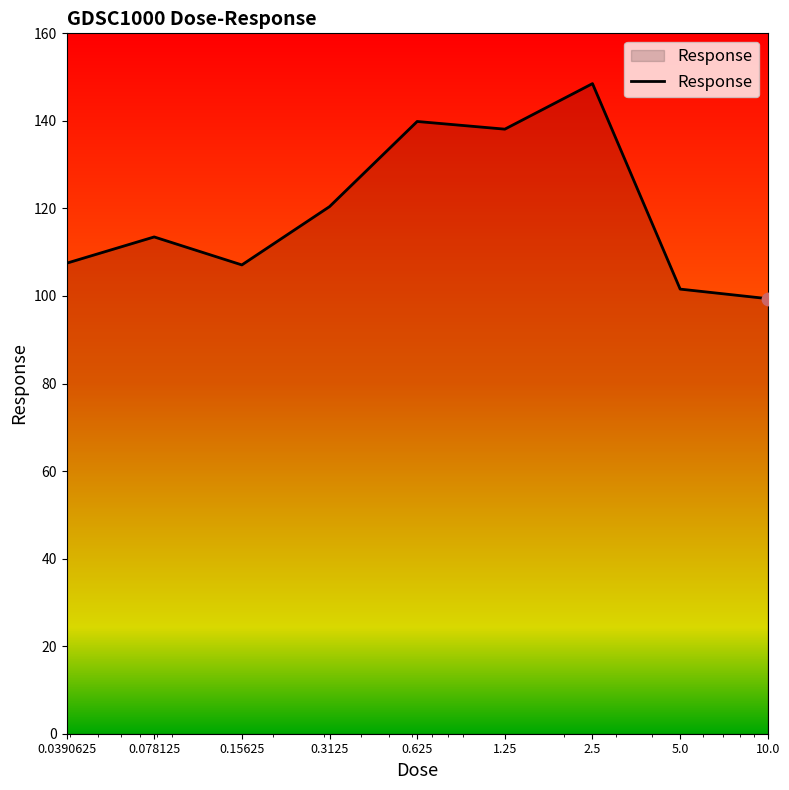

What is the maximum value shown in the chart?

148.5